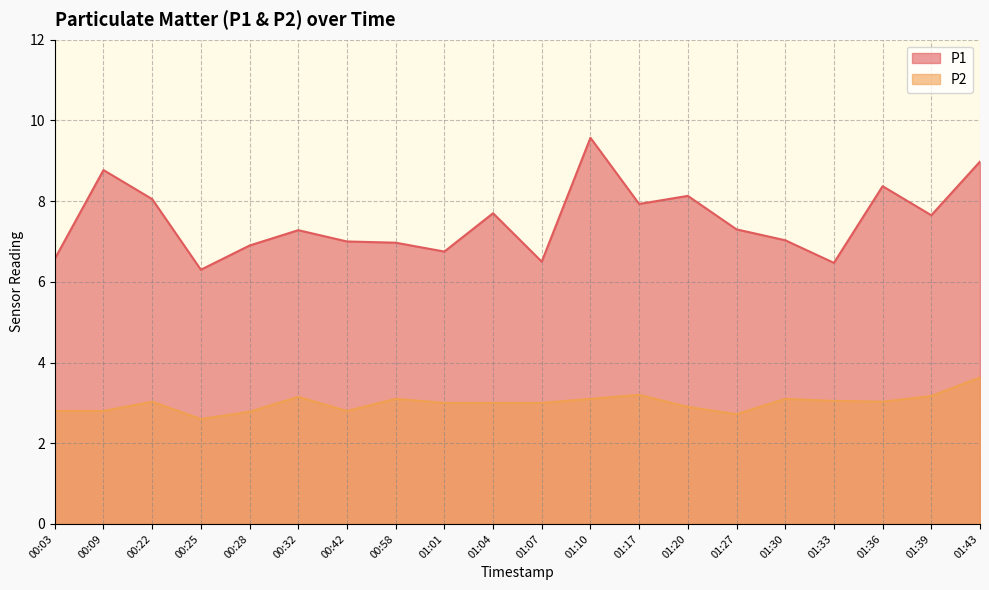

Which series has the largest total across all categories?

P1